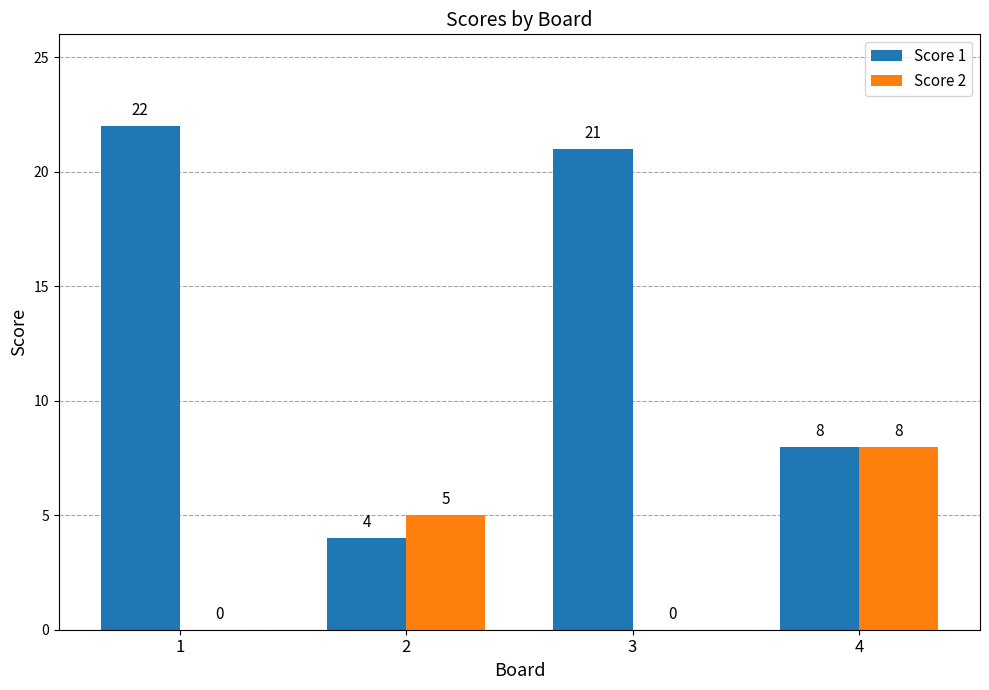

The value of Score 2 at 2 is 9. True or false?

False